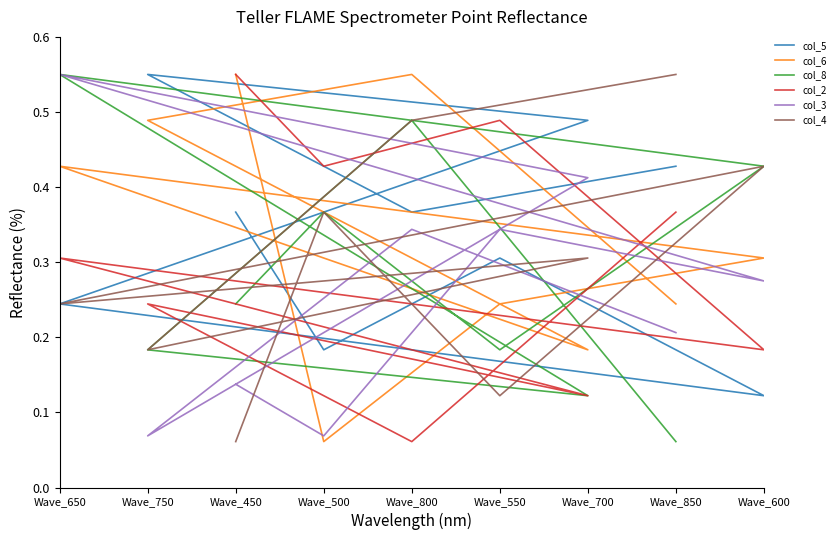

Between Wave_800 and Wave_550, which is larger?

Wave_800